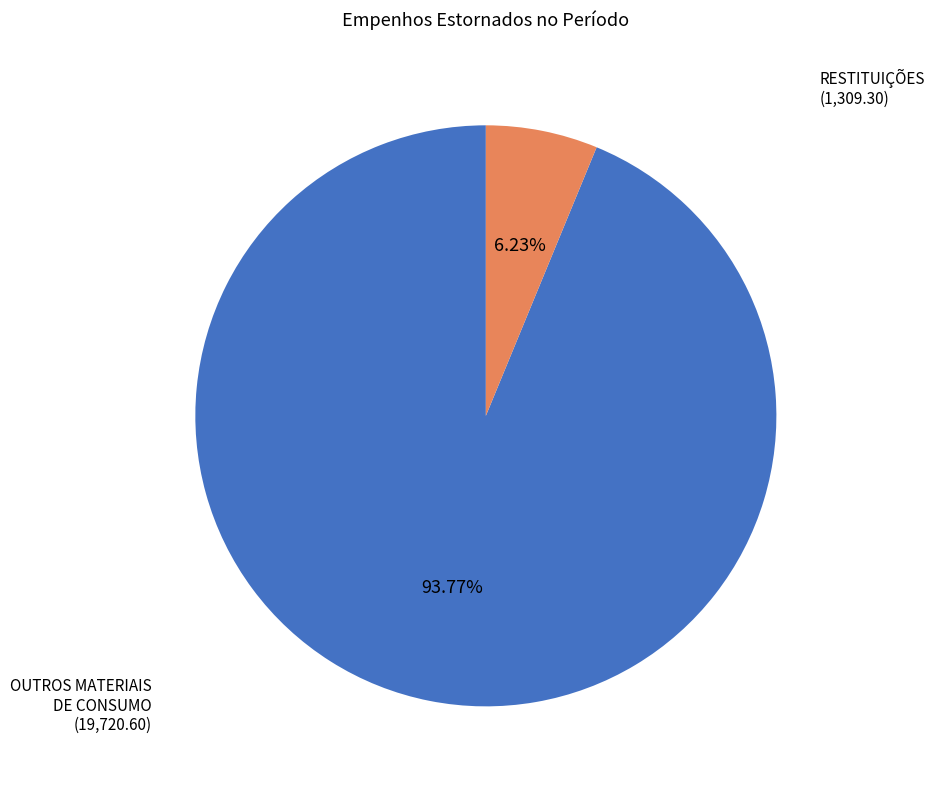

Is there a majority slice in this chart?

Yes